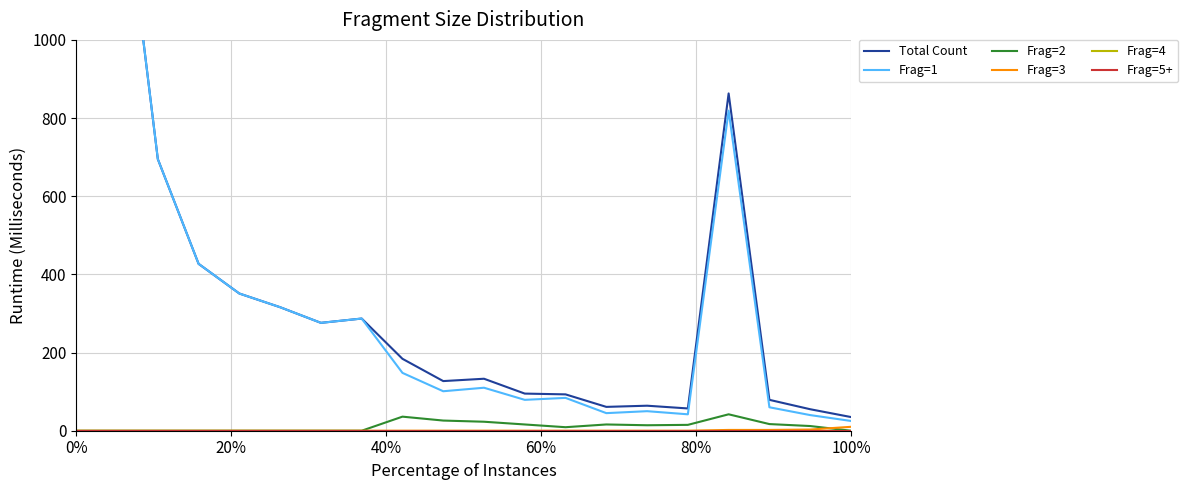

What is the lowest value of the Frag=1 series?

25